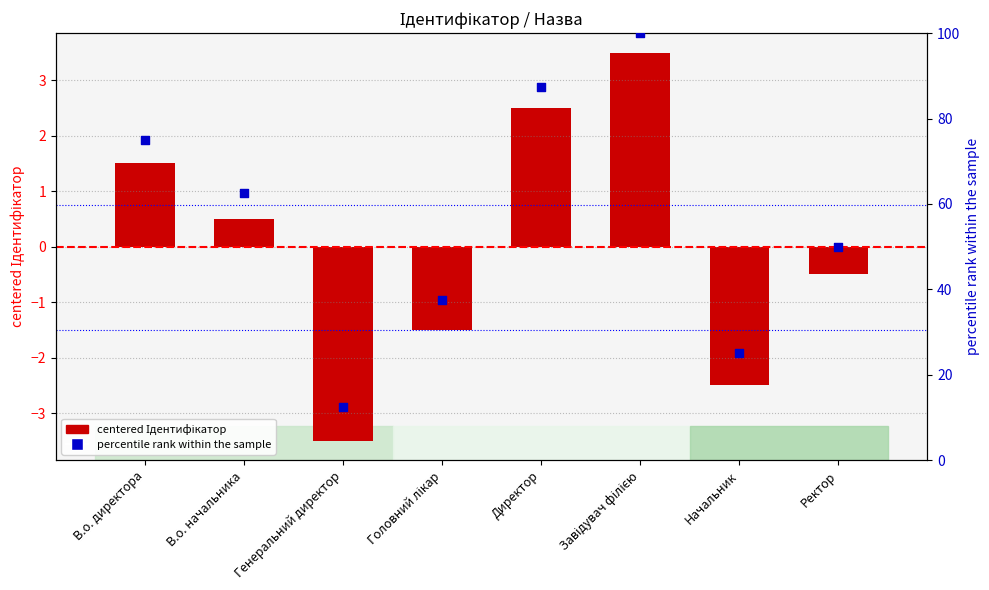

At which category is the sum across all series the highest?

Завідувач філією